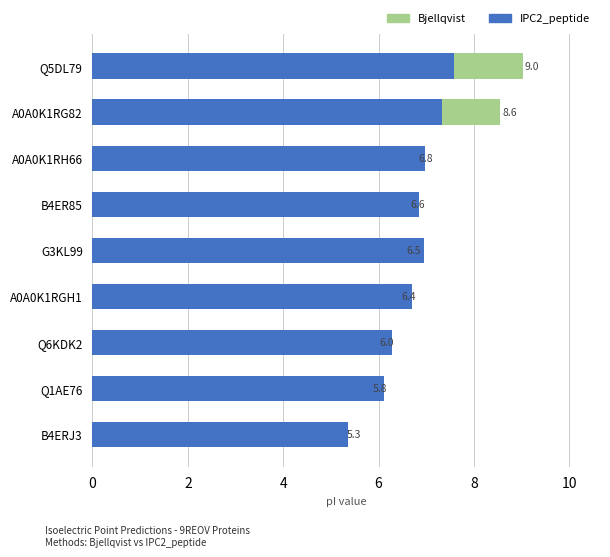

What is the difference between the highest and lowest values at Q5DL79?

1.4